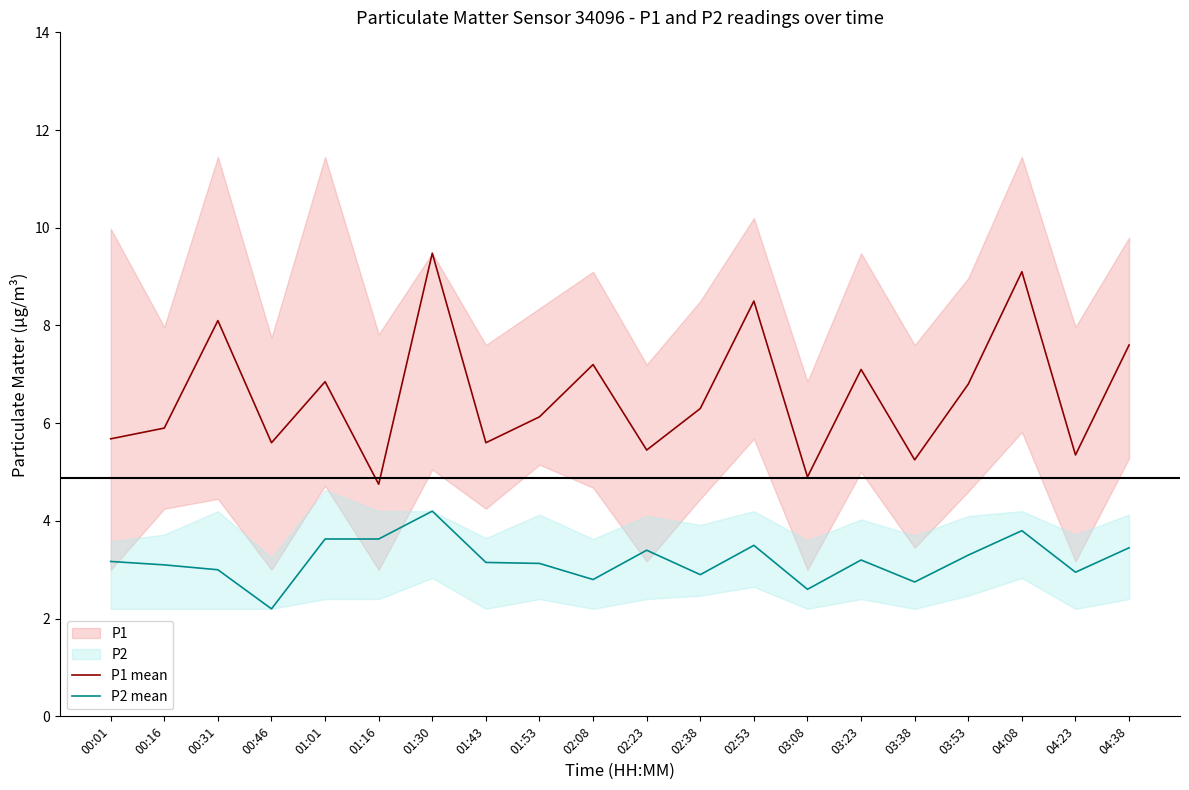

Reading left to right, transcribe all the data shown in this chart.

P1 mean: 00:01=5.7	00:16=5.9	00:31=8.1	00:46=5.6	01:01=6.8	01:16=4.8	01:30=9.5	01:43=5.6	01:53=6.1	02:08=7.2	02:23=5.5	02:38=6.3	02:53=8.5	03:08=4.9	03:23=7.1	03:38=5.2	03:53=6.8	04:08=9.1	04:23=5.3	04:38=7.6
P2 mean: 00:01=3.2	00:16=3.1	00:31=3.0	00:46=2.2	01:01=3.6	01:16=3.6	01:30=4.2	01:43=3.1	01:53=3.1	02:08=2.8	02:23=3.4	02:38=2.9	02:53=3.5	03:08=2.6	03:23=3.2	03:38=2.8	03:53=3.3	04:08=3.8	04:23=3.0	04:38=3.5